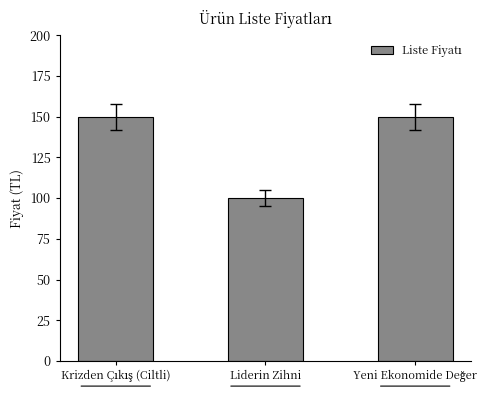

How many distinct data groups are displayed?

1